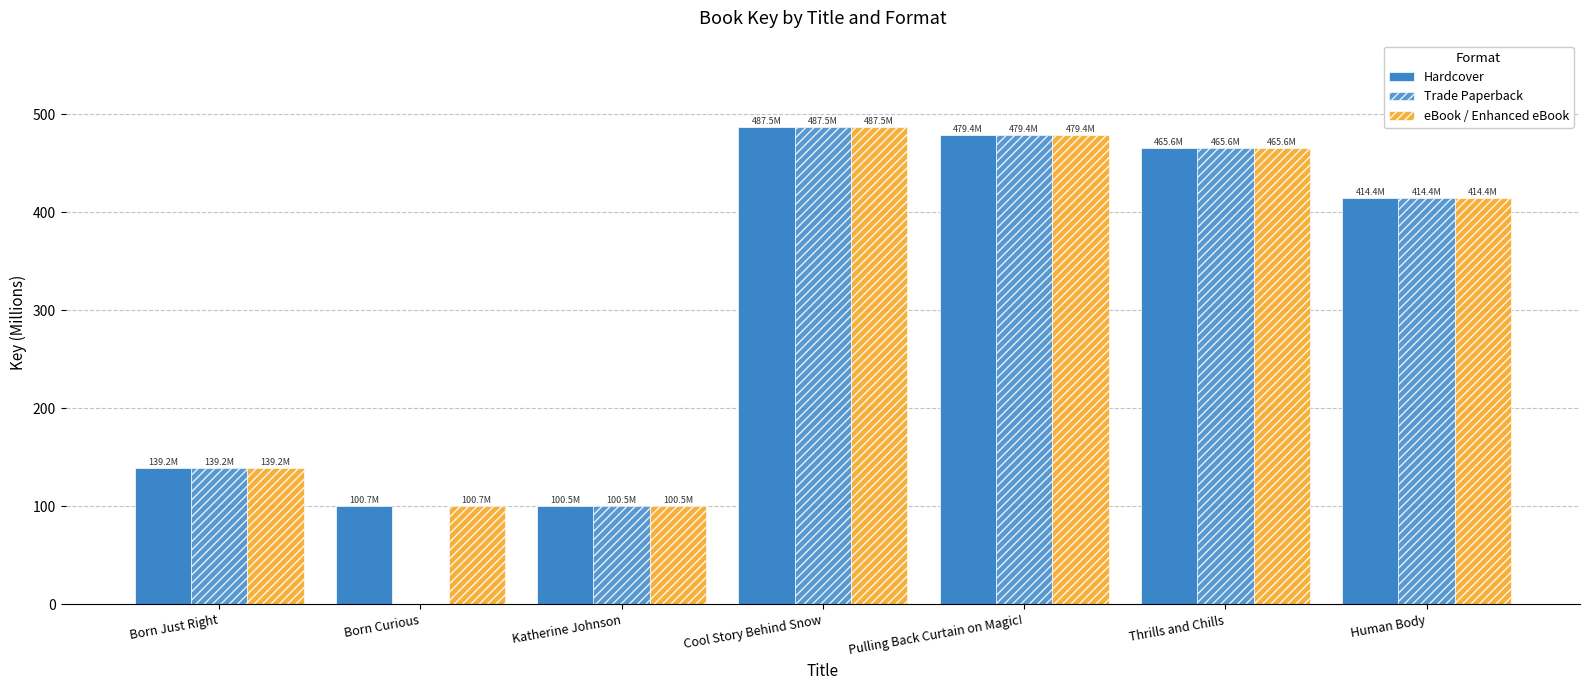

What position from the left is Pulling Back Curtain on Magic!?

5